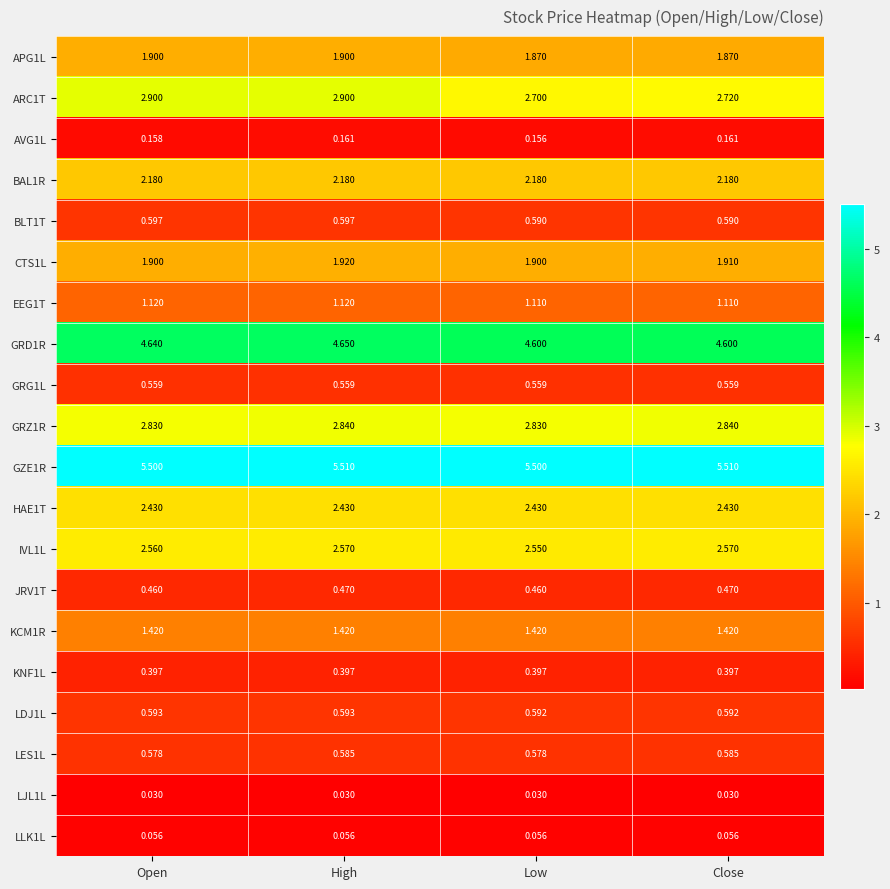

Count the number of data series in this chart.

20